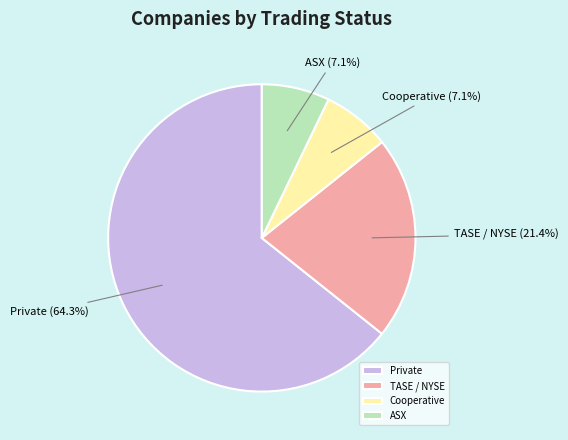

Is there any slice that represents more than half of the pie?

Yes